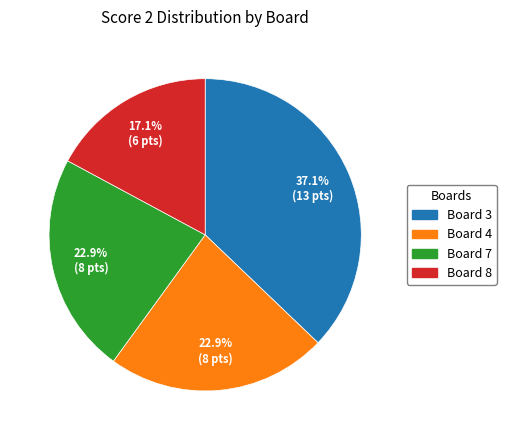

To the nearest percent, what portion does Board 8 represent?

17%